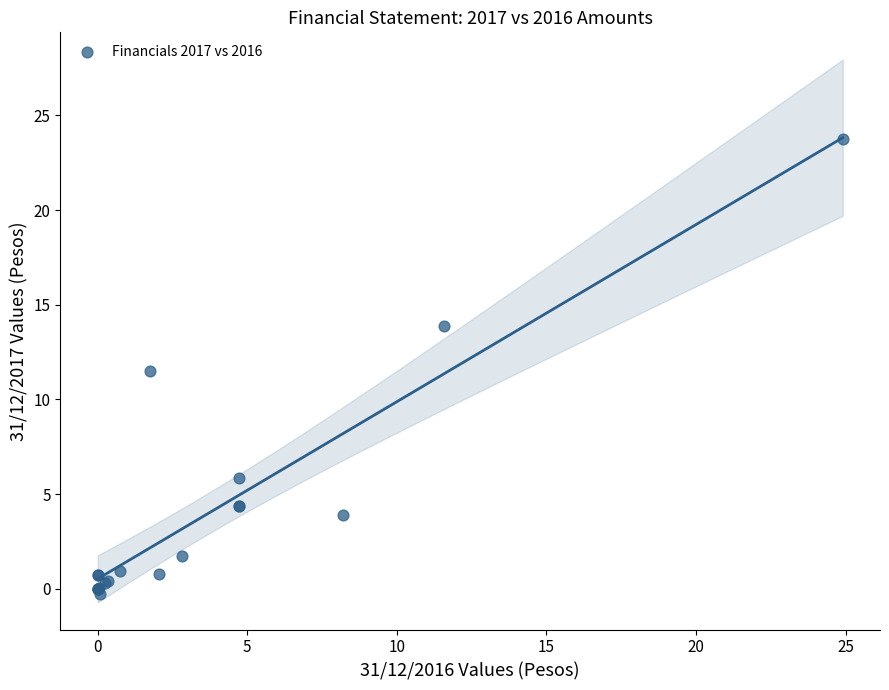

What Y value in the scatter plot is closest to 11?

11.5